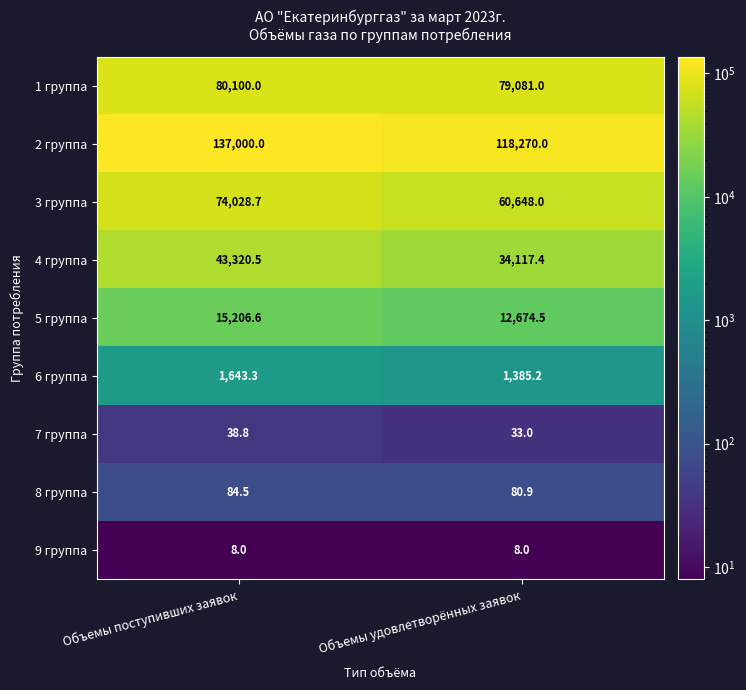

Which series has the largest range (max minus min)?

2 группа